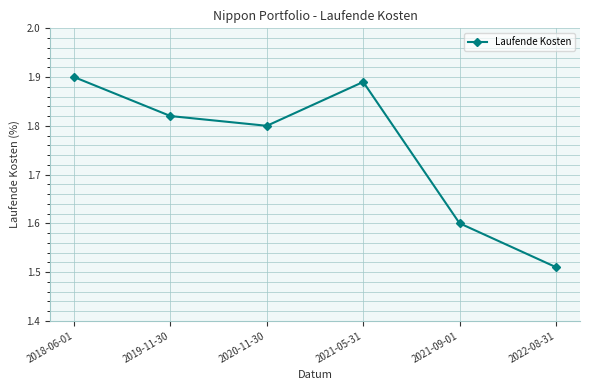

Which has a higher value, 2021-09-01 or 2018-06-01?

2018-06-01